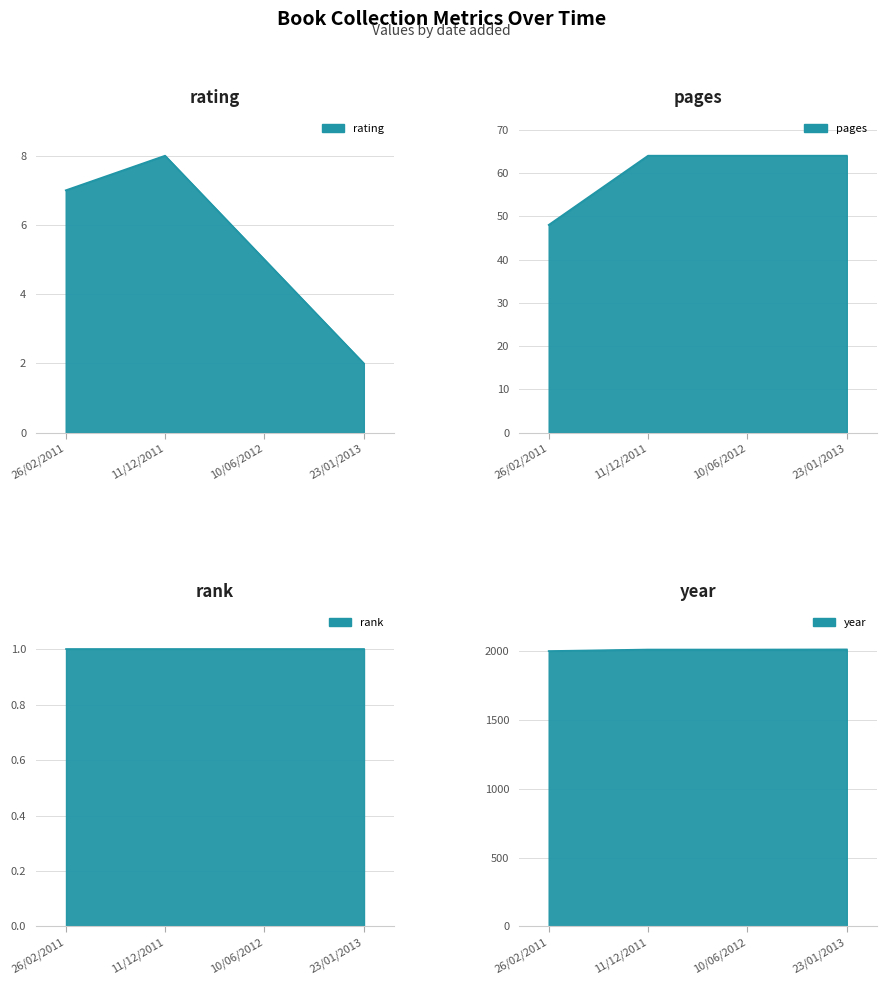

What is the sum of all rating values?

22